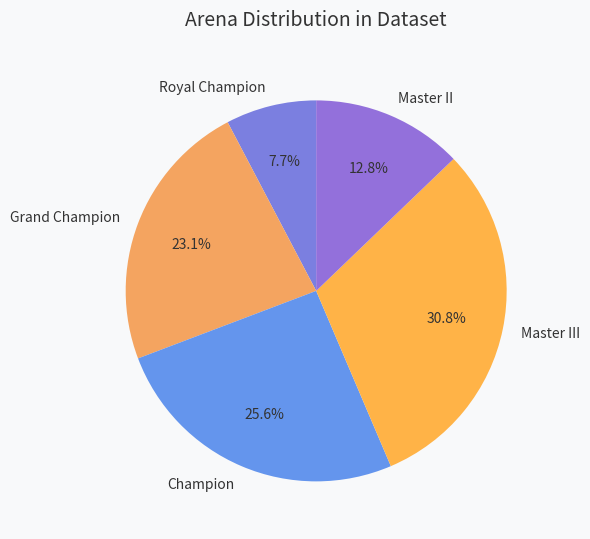

Do Master III and Champion together represent more than half of the pie?

Yes